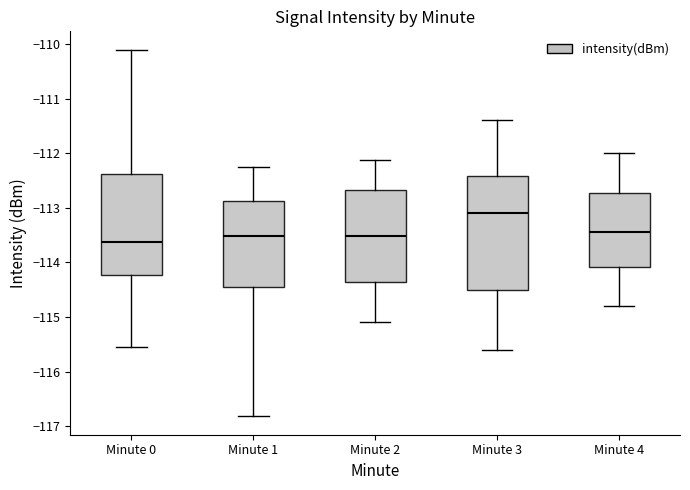

Where does the lower whisker of the box for Minute 4 end on the y-axis? The values are not printed on the chart, so give them approximately, as read against the axis.

-114.8